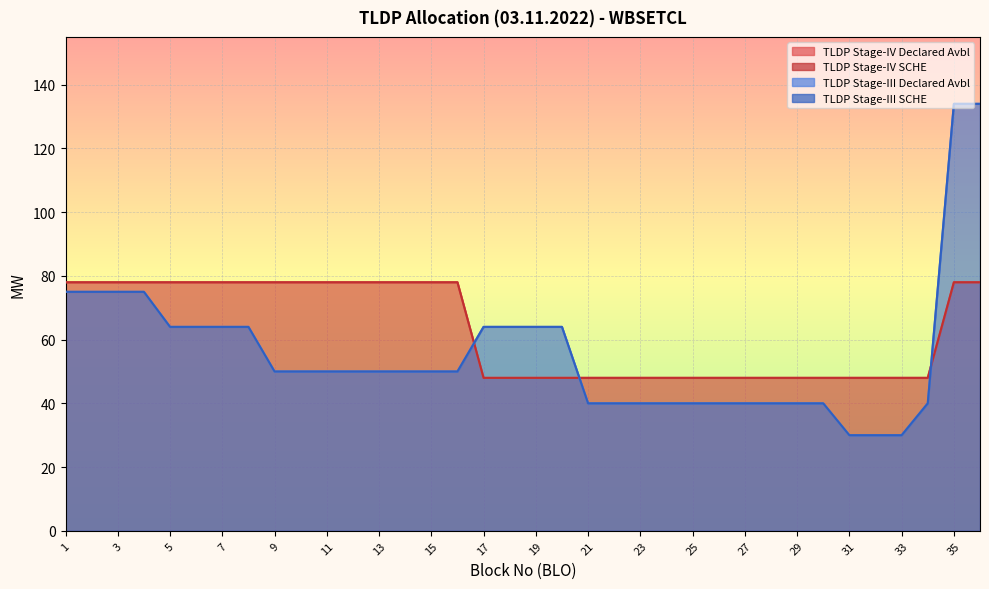

True or false: TLDP Stage-III SCHE and TLDP Stage-III Declared Avbl intersect in this chart.

False